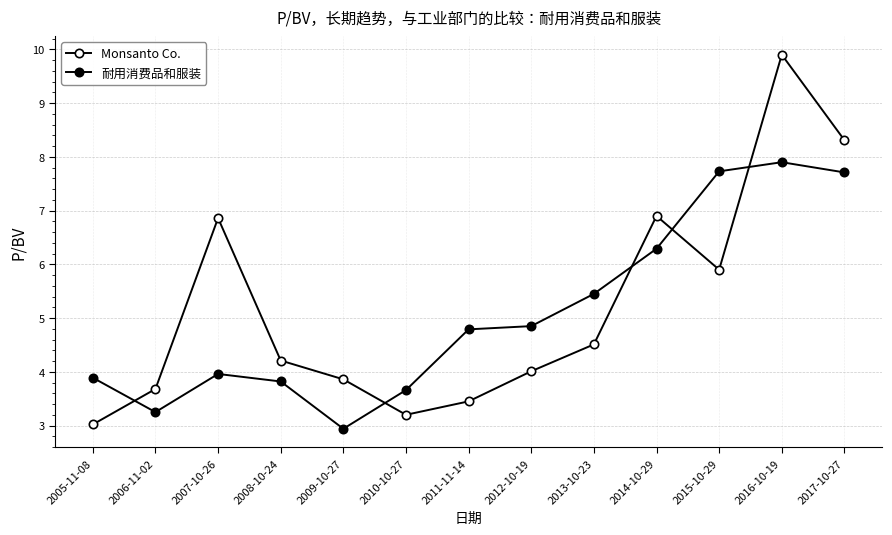

In 耐用消费品和服装, how many points are lower than both neighbors (excluding endpoints)?

2